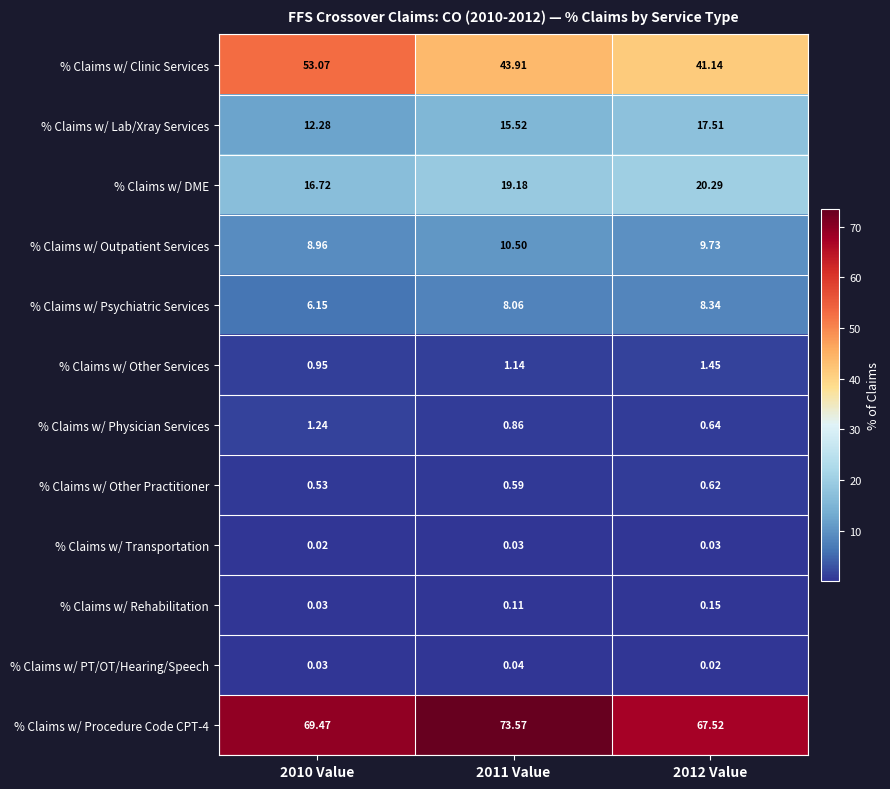

Which series has the widest spread of values?

% Claims w/ Clinic Services